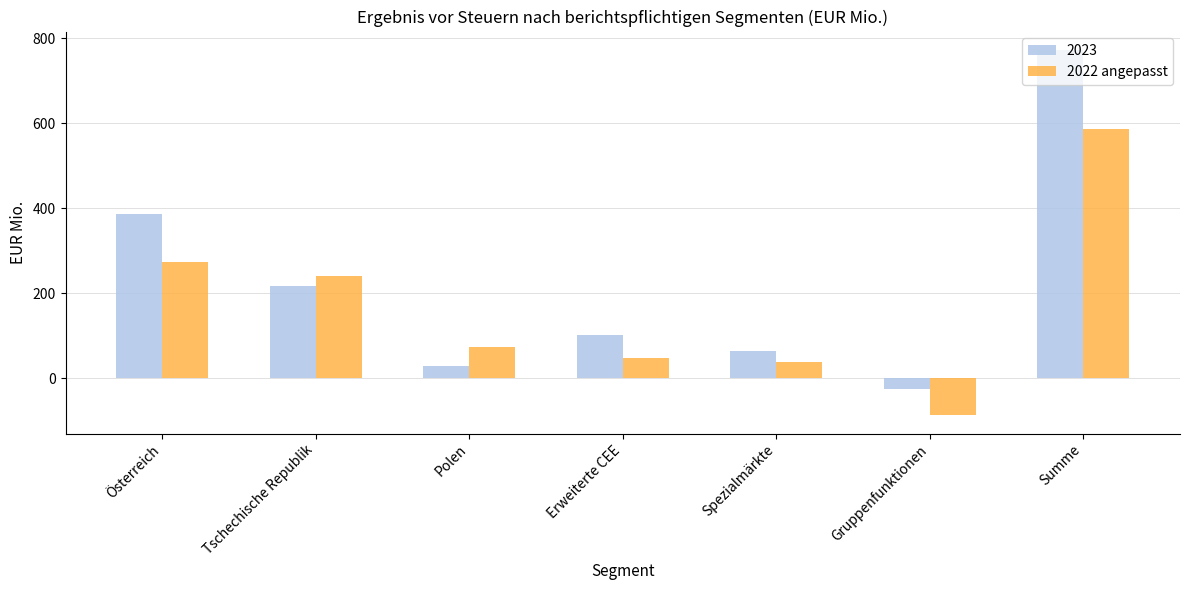

What is the approximate value of 2022 angepasst at Spezialmärkte?

38.5